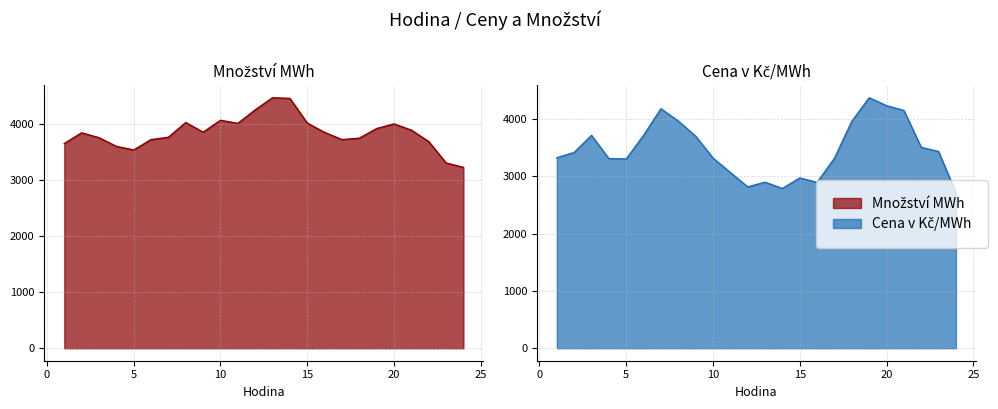

What is the average value of the Množství MWh series?

3848.6